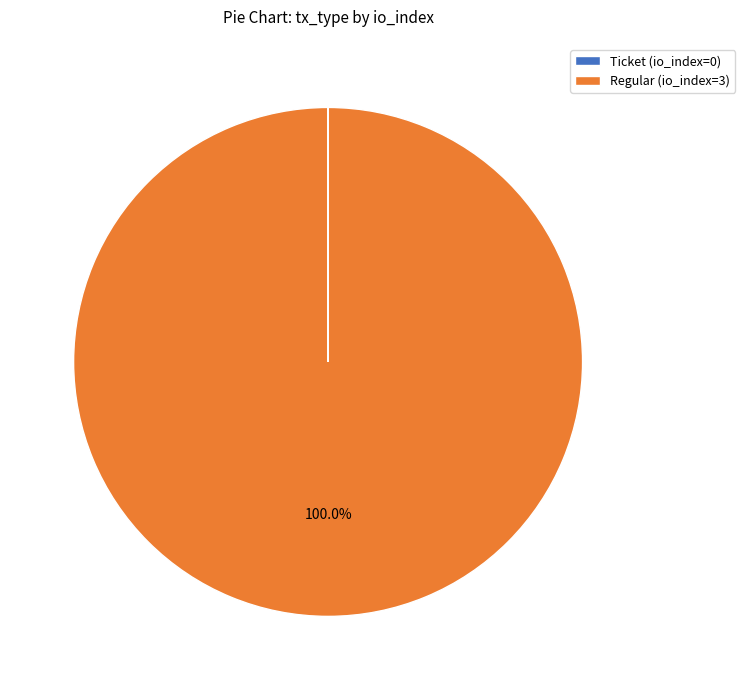

Which slice is the largest?

Regular (io_index=3)